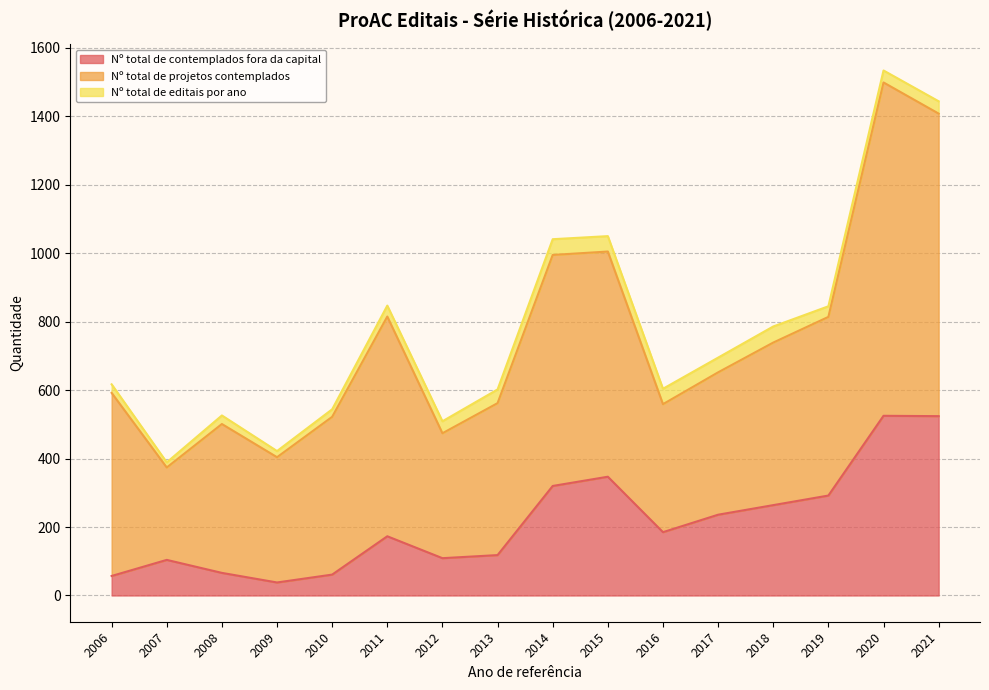

Which category has the lowest value in the Nº total de projetos contemplados series?

2007